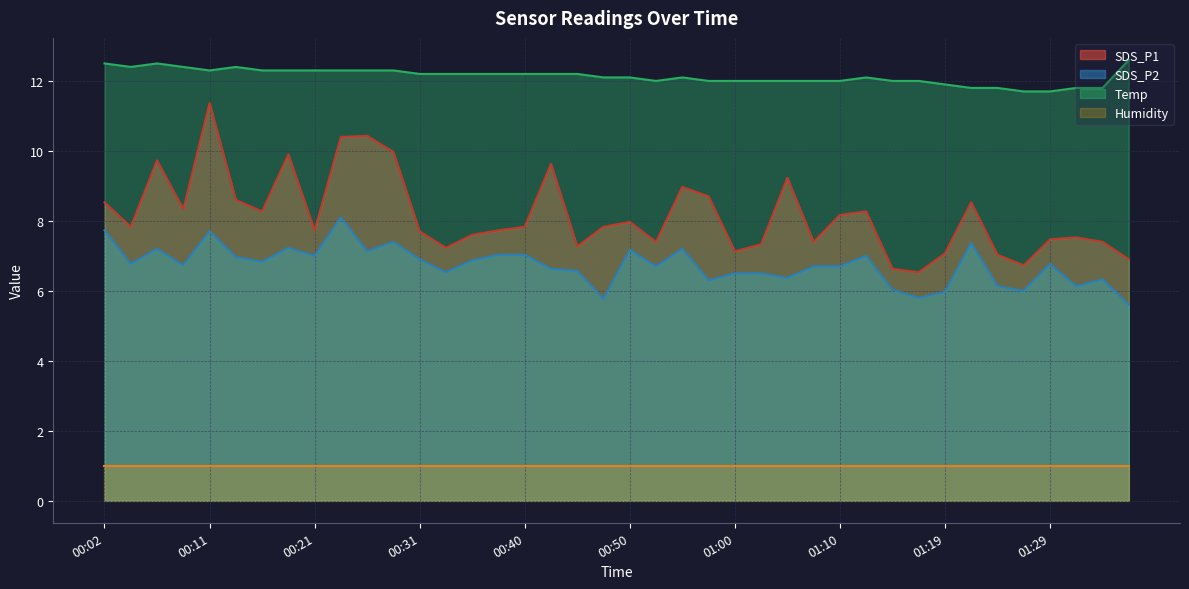

Rank the series by their maximum value, from highest to lowest.

Temp, SDS_P1, SDS_P2, Humidity